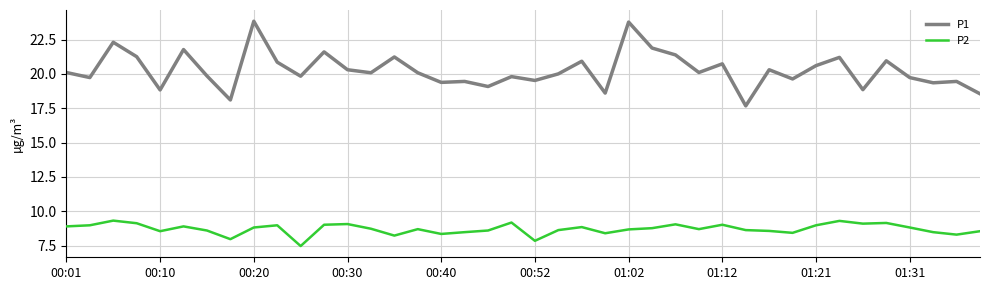

Which series has the widest spread of values?

P1